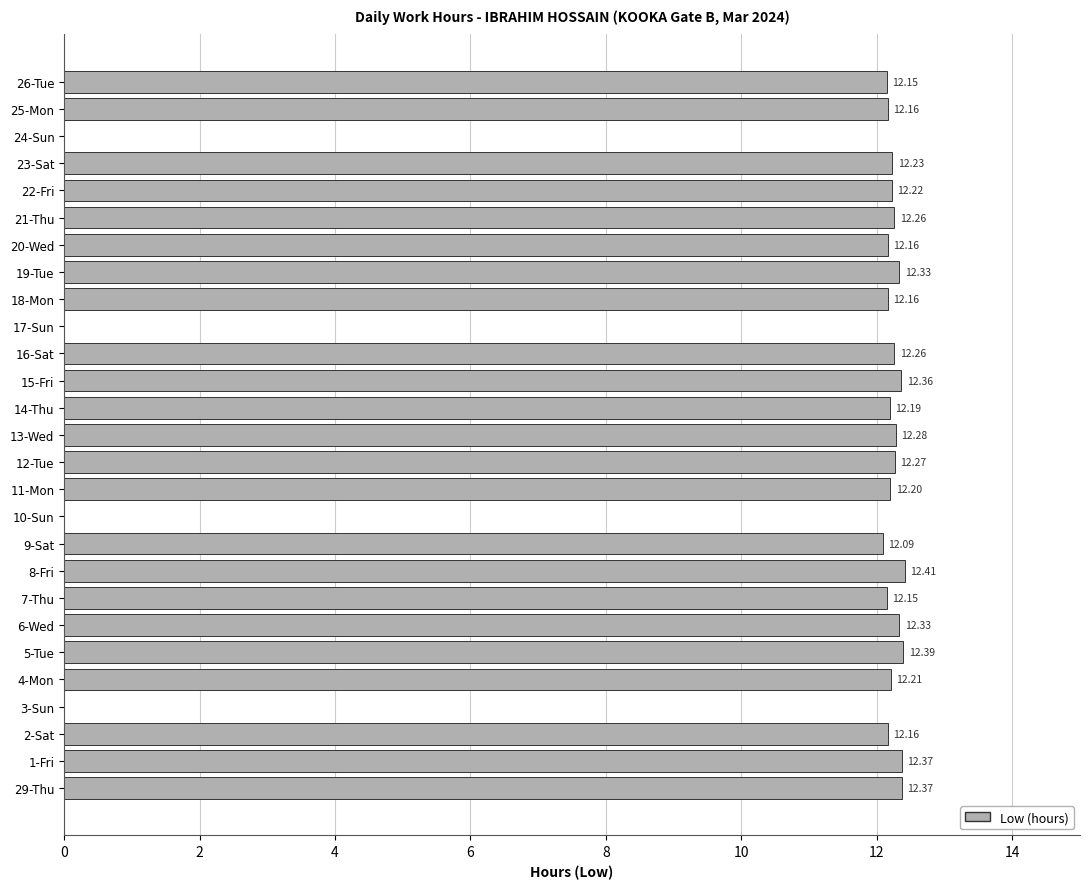

Between 21-Thu and 18-Mon, which is larger?

21-Thu